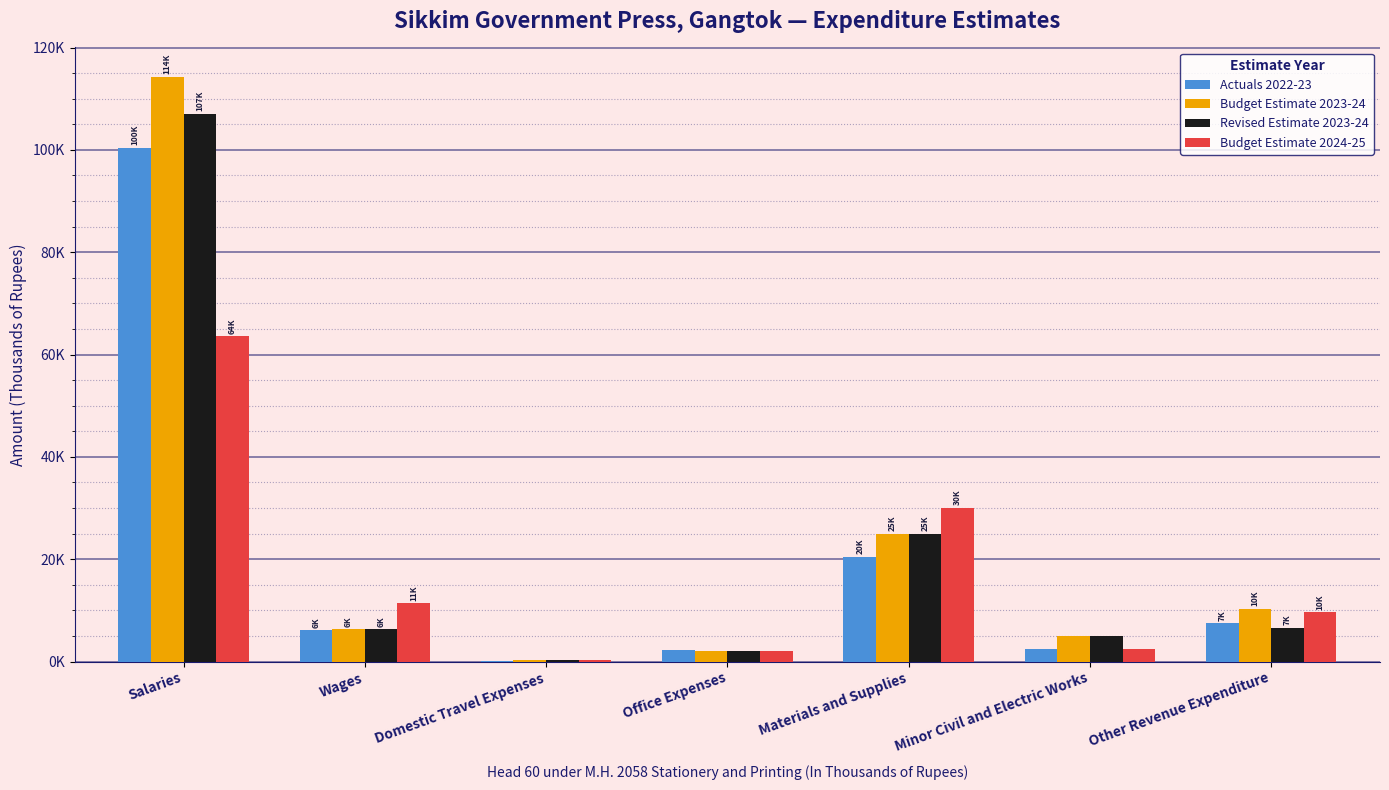

Are the bars grouped side by side (vs. stacked)?

Yes